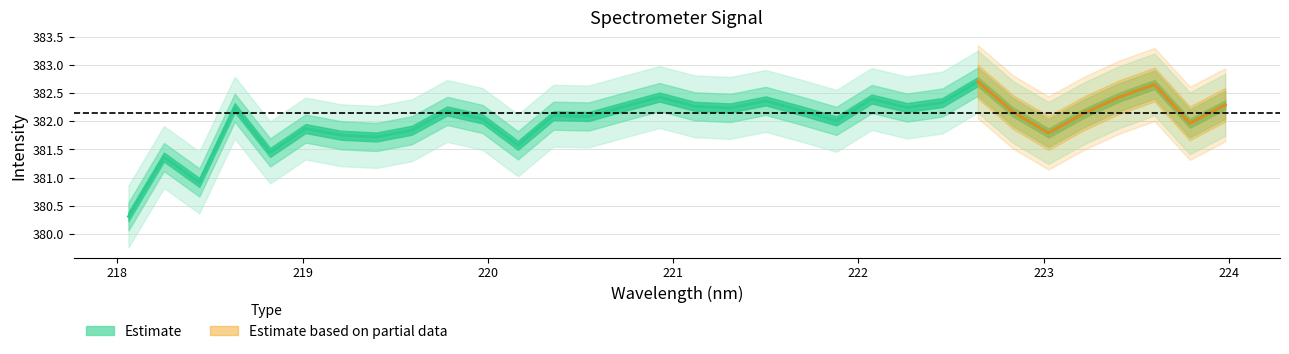

Rank the categories by value from highest to lowest.

222.6447, 223.5987, 220.9264, 223.408, 222.0721, 221.4993, 222.4538, 223.9802, 221.1174, 220.7354, 222.263, 218.6332, 221.3083, 221.6902, 219.7801, 222.8355, 223.2172, 220.3533, 220.5444, 219.9712, 221.8812, 223.7895, 219.0156, 219.589, 223.0264, 219.2067, 219.3979, 220.1623, 218.8244, 218.2508, 218.442, 218.0596